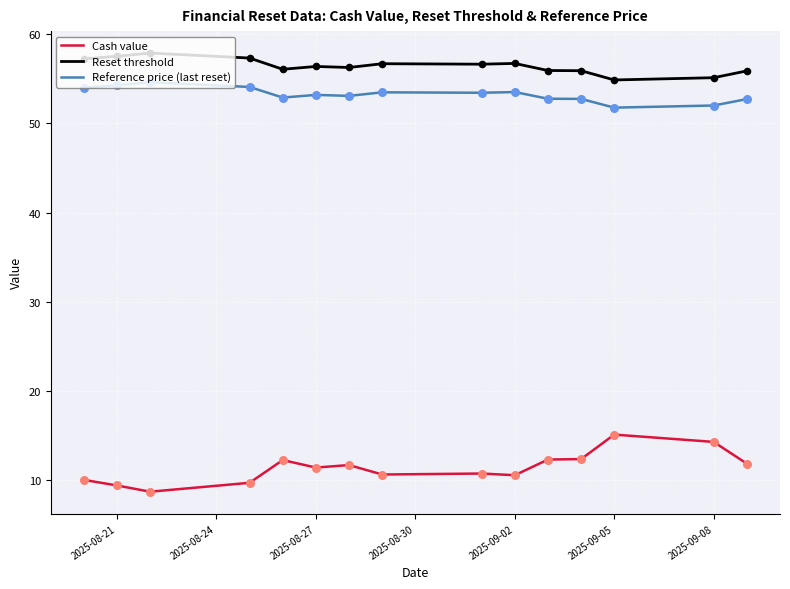

True or false: Reset threshold and Cash value intersect in this chart.

False